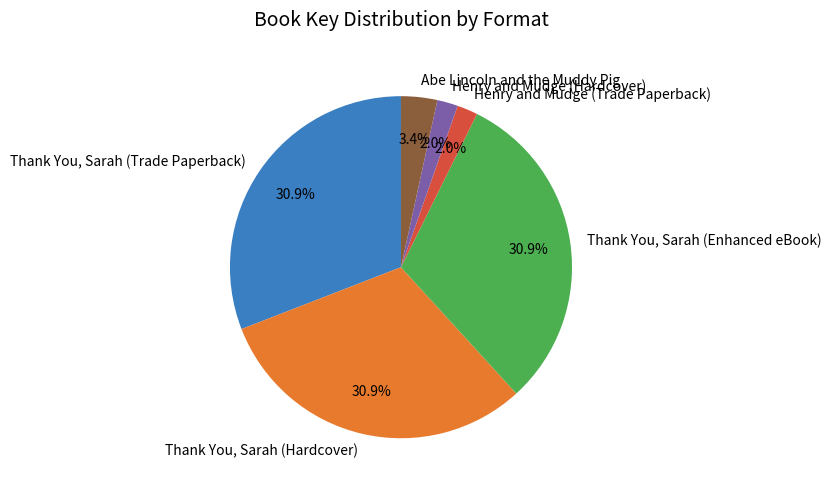

Is there any slice that represents more than half of the pie?

No